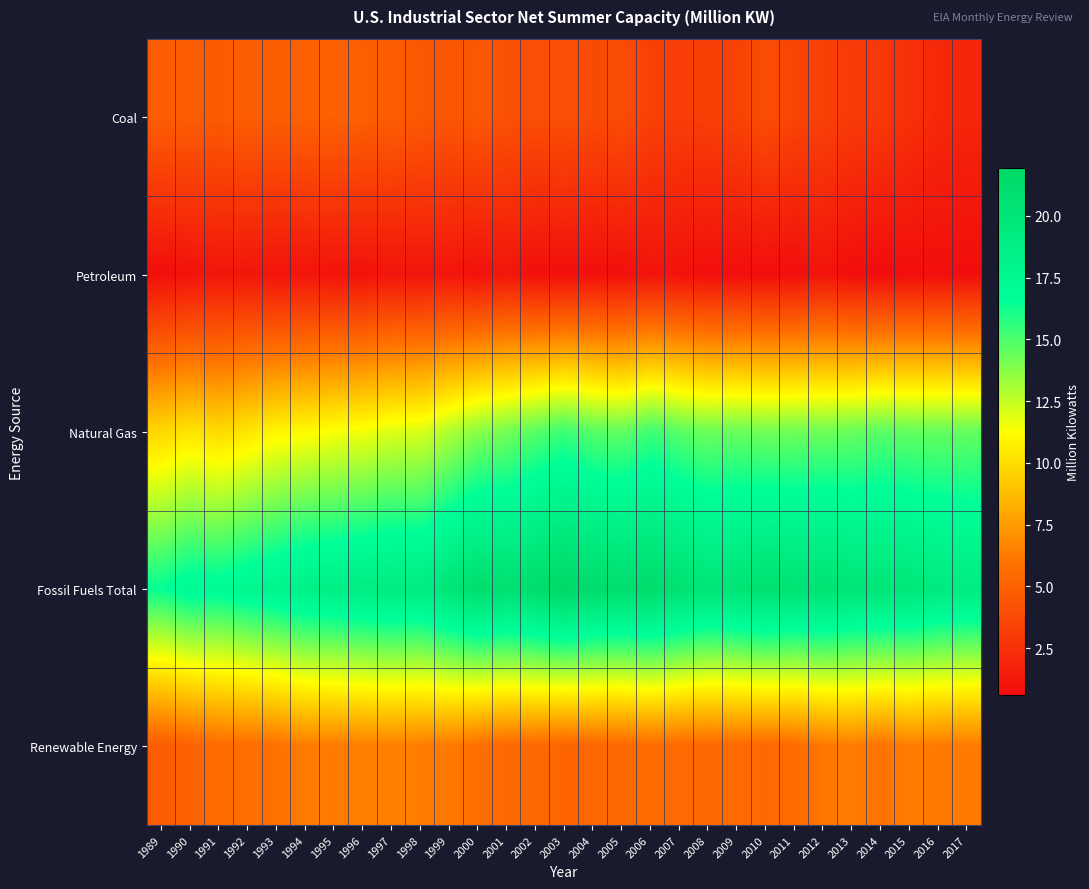

Reading left to right, transcribe all the data shown in this chart.

Coal: 1989=4.8	1990=4.8	1991=4.7	1992=4.8	1993=4.9	1994=5.0	1995=5.0	1996=5.0	1997=4.8	1998=4.6	1999=4.4	2000=4.6	2001=4.2	2002=4.0	2003=4.1	2004=3.8	2005=4.0	2006=3.3	2007=3.2	2008=3.2	2009=3.4	2010=4.0	2011=3.5	2012=3.3	2013=3.0	2014=2.9	2015=2.5	2016=2.1	2017=2.0
Petroleum: 1989=0.7	1990=0.9	1991=1.1	1992=1.1	1993=1.0	1994=1.0	1995=1.0	1996=0.9	1997=1.1	1998=1.0	1999=1.1	2000=0.8	2001=1.1	2002=0.7	2003=0.7	2004=0.8	2005=0.8	2006=1.0	2007=0.9	2008=0.7	2009=0.7	2010=0.7	2011=0.7	2012=1.0	2013=0.7	2014=0.6	2015=0.7	2016=0.7	2017=0.6
Natural Gas: 1989=9.7	1990=10.3	1991=9.8	1992=10.3	1993=10.9	1994=11.0	1995=11.3	1996=11.5	1997=11.9	1998=12.0	1999=12.9	2000=13.7	2001=14.1	2002=14.7	2003=15.3	2004=14.8	2005=14.5	2006=15.3	2007=14.7	2008=14.3	2009=14.4	2010=14.2	2011=14.3	2012=14.3	2013=14.4	2014=14.7	2015=14.5	2016=14.5	2017=14.5
Fossil Fuels Total: 1989=16.5	1990=17.3	1991=17.1	1992=17.6	1993=18.0	1994=18.5	1995=18.7	1996=19.0	1997=19.2	1998=19.1	1999=20.1	2000=21.1	2001=20.7	2002=21.2	2003=21.9	2004=21.3	2005=21.0	2006=21.4	2007=20.6	2008=20.0	2009=20.2	2010=20.8	2011=20.4	2012=20.5	2013=20.0	2014=20.0	2015=19.8	2016=19.4	2017=19.1
Renewable Energy: 1989=4.8	1990=5.1	1991=5.6	1992=5.6	1993=5.8	1994=6.3	1995=6.3	1996=6.4	1997=6.5	1998=6.3	1999=6.2	2000=5.7	2001=5.4	2002=5.5	2003=5.2	2004=5.4	2005=5.4	2006=5.6	2007=5.5	2008=5.5	2009=5.5	2010=5.5	2011=5.6	2012=6.1	2013=6.4	2014=5.9	2015=6.4	2016=6.2	2017=6.3